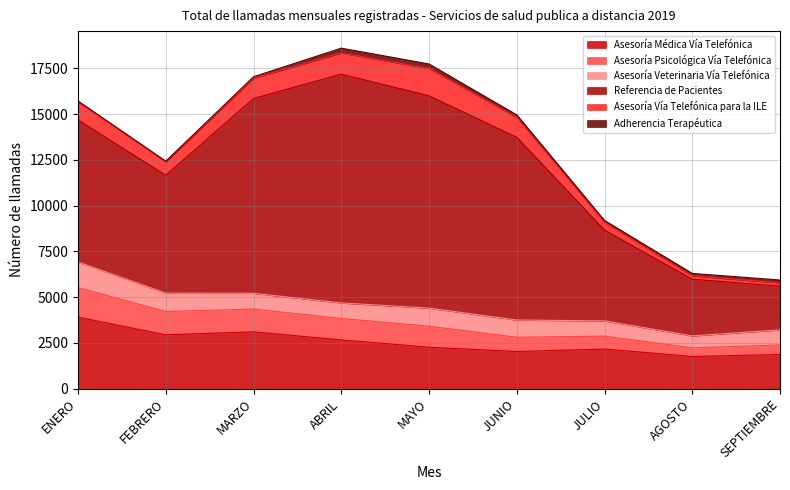

The value of Referencia de Pacientes at MAYO is 20795. True or false?

False